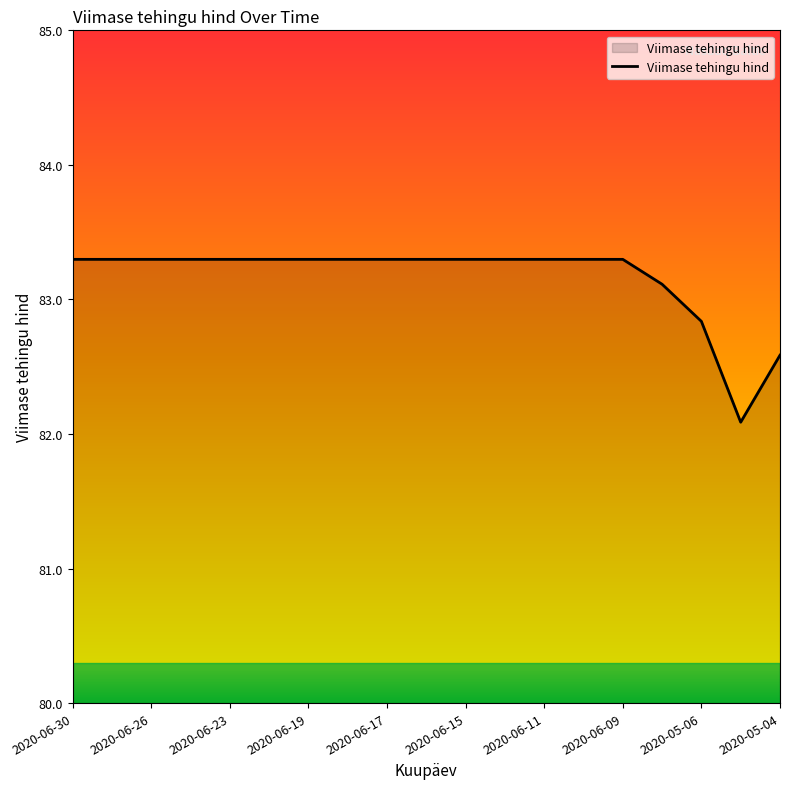

What is the minimum value shown in the chart?

82.1